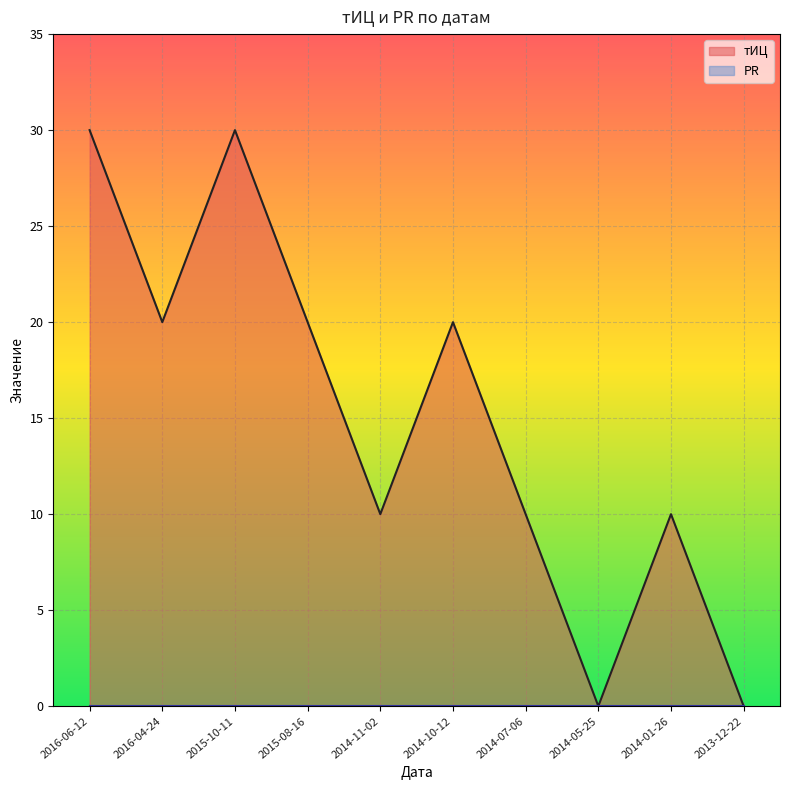

What is the label of the 2nd point from the left?

2016-04-24